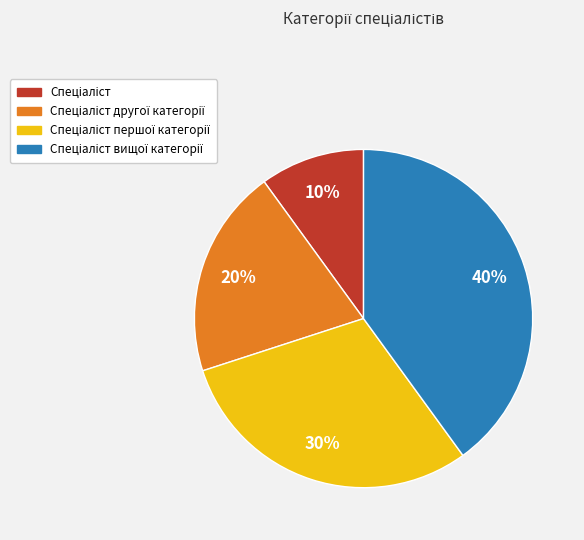

Is there a majority slice in this chart?

No